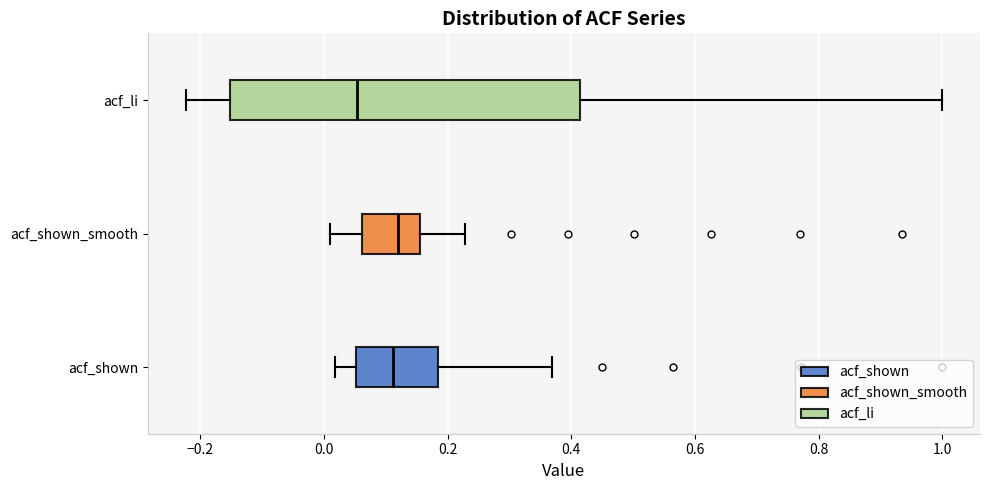

Where is the left edge of the box for acf_shown on the x-axis? The values are not printed on the chart, so give them approximately, as read against the axis.

0.06